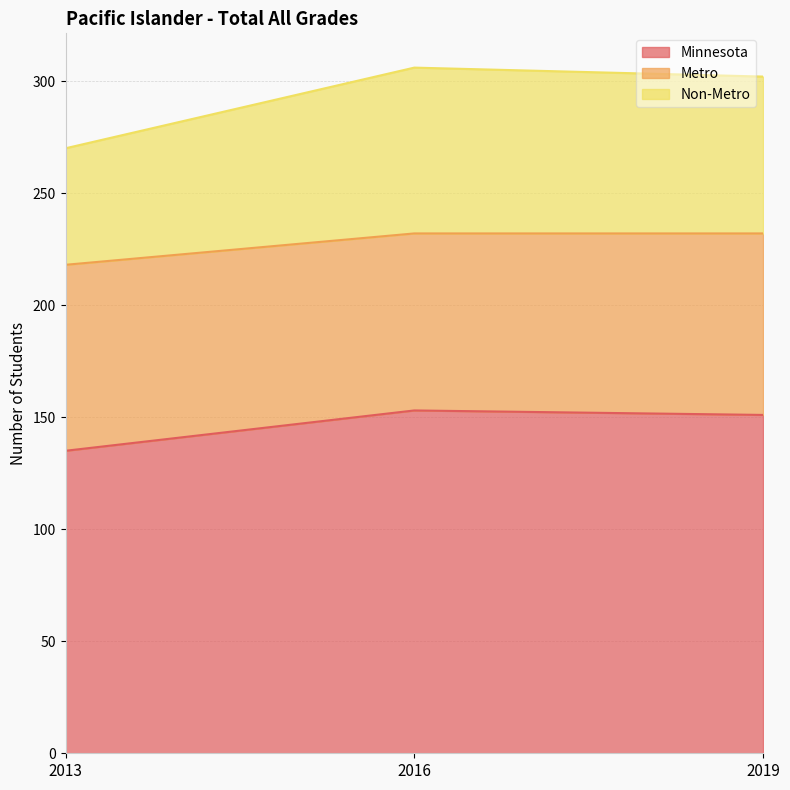

At which category does the chart reach its minimum across all series?

2013